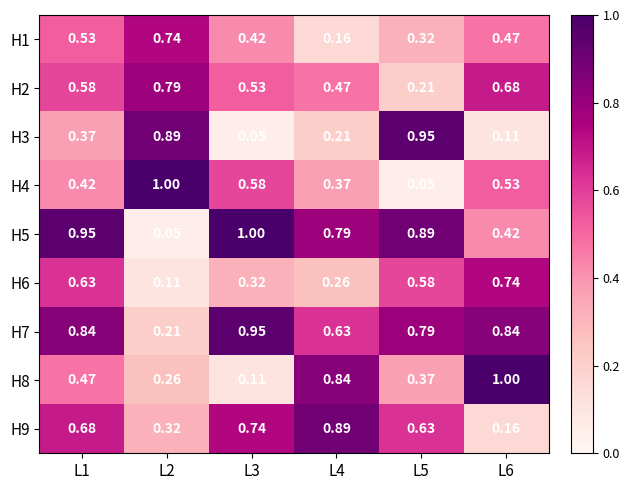

Is the value of H6 at L6 greater than the value of H4 at L2?

No